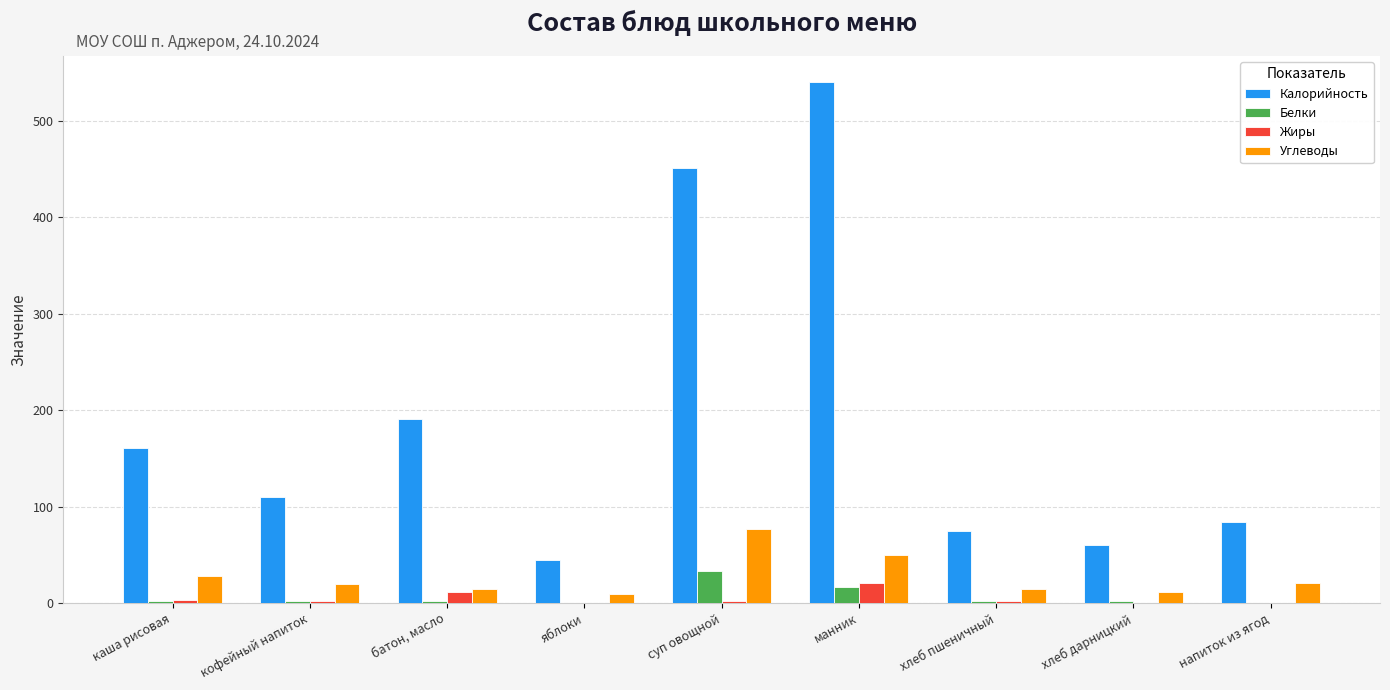

At which label does Калорийность first exceed 110?

каша рисовая